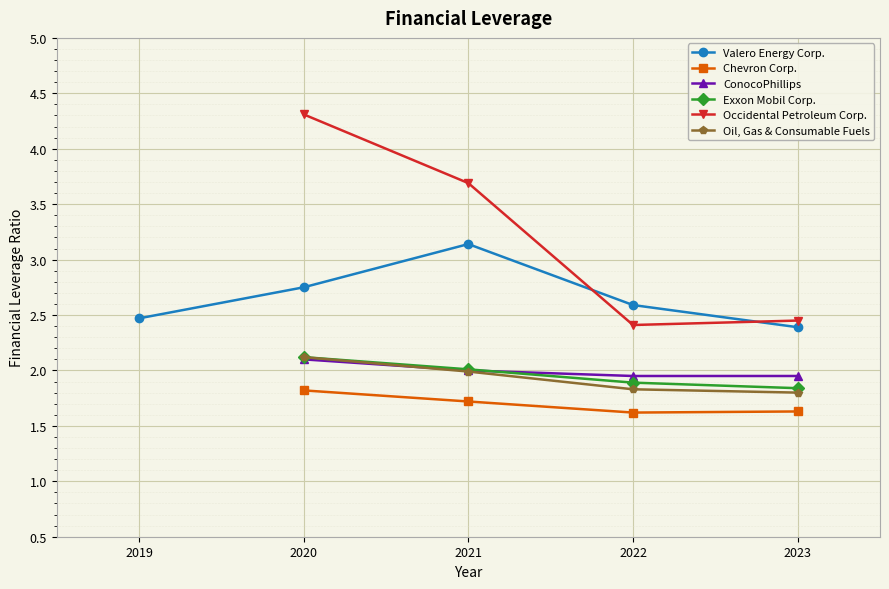

True or false: Oil, Gas & Consumable Fuels has a value of 0.9 at 2023.

False